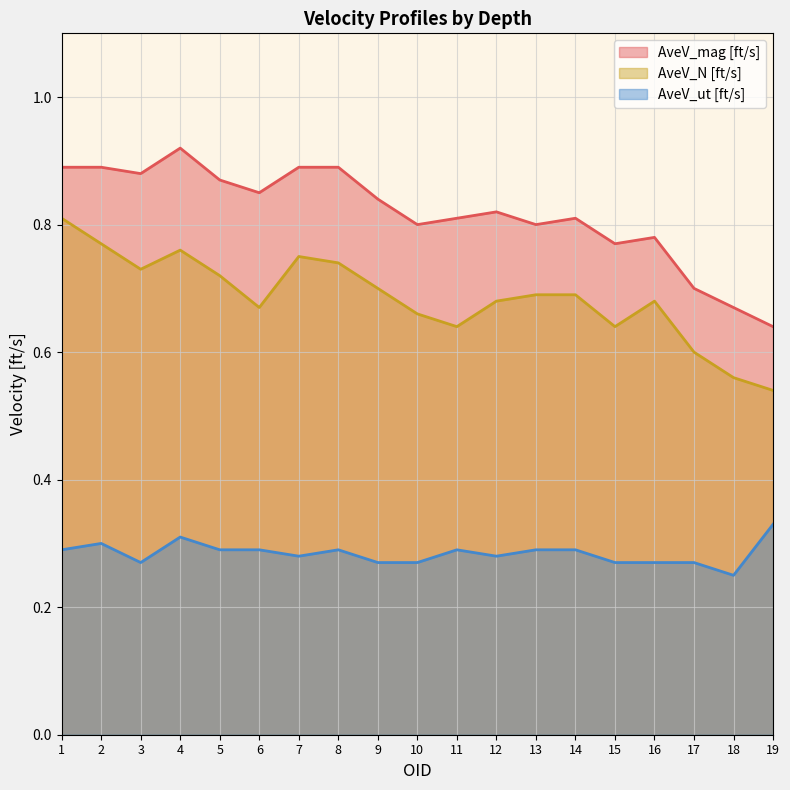

Reading left to right, extract all data points from this chart.

AveV_mag [ft/s]: 0.9	0.9	0.9	0.9	0.9	0.8	0.9	0.9	0.8	0.8	0.8	0.8	0.8	0.8	0.8	0.8	0.7	0.7	0.6
AveV_N [ft/s]: 0.8	0.8	0.7	0.8	0.7	0.7	0.8	0.7	0.7	0.7	0.6	0.7	0.7	0.7	0.6	0.7	0.6	0.6	0.5
AveV_ut [ft/s]: 0.3	0.3	0.3	0.3	0.3	0.3	0.3	0.3	0.3	0.3	0.3	0.3	0.3	0.3	0.3	0.3	0.3	0.2	0.3